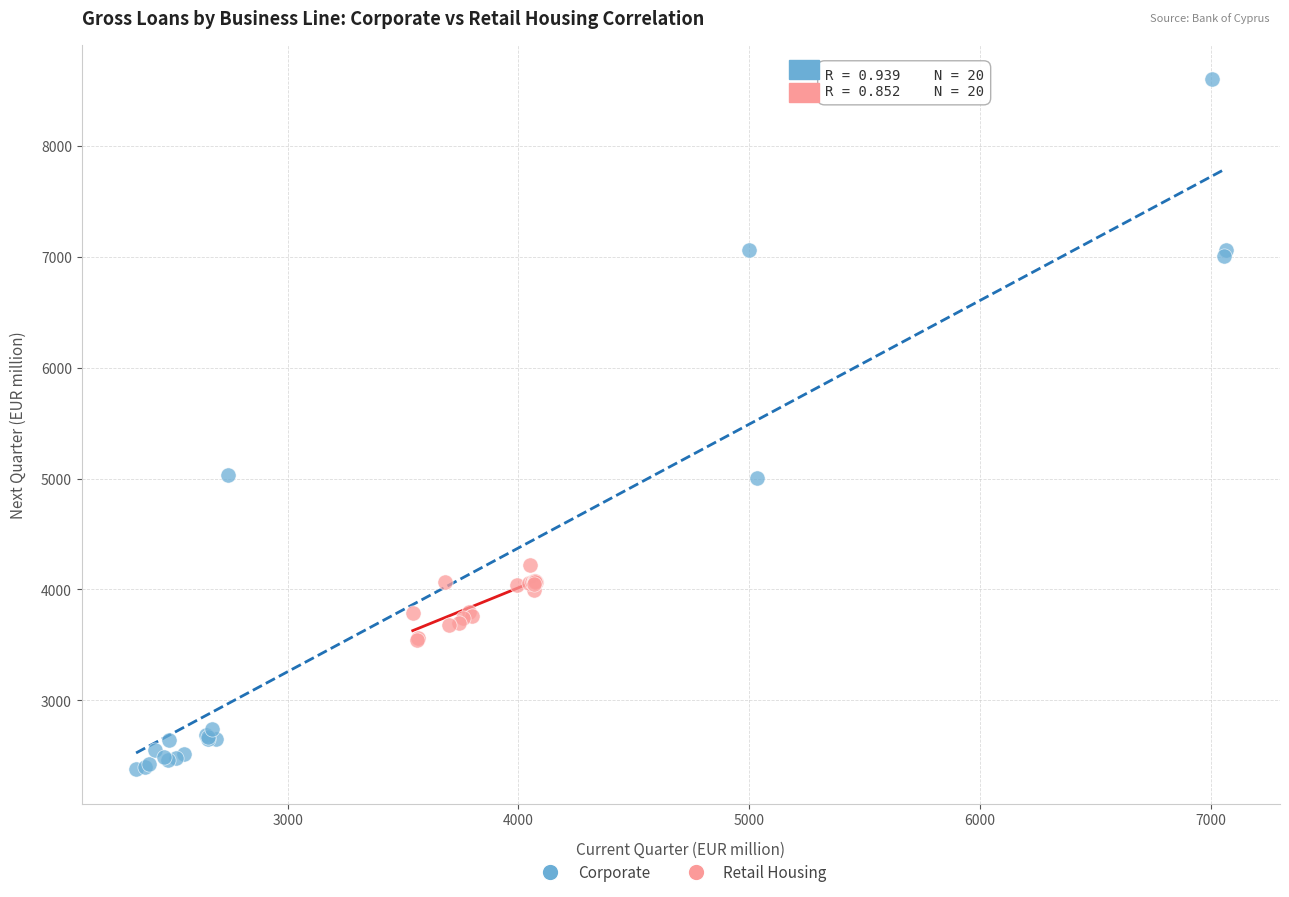

Which series has the widest spread of Y values?

Corporate